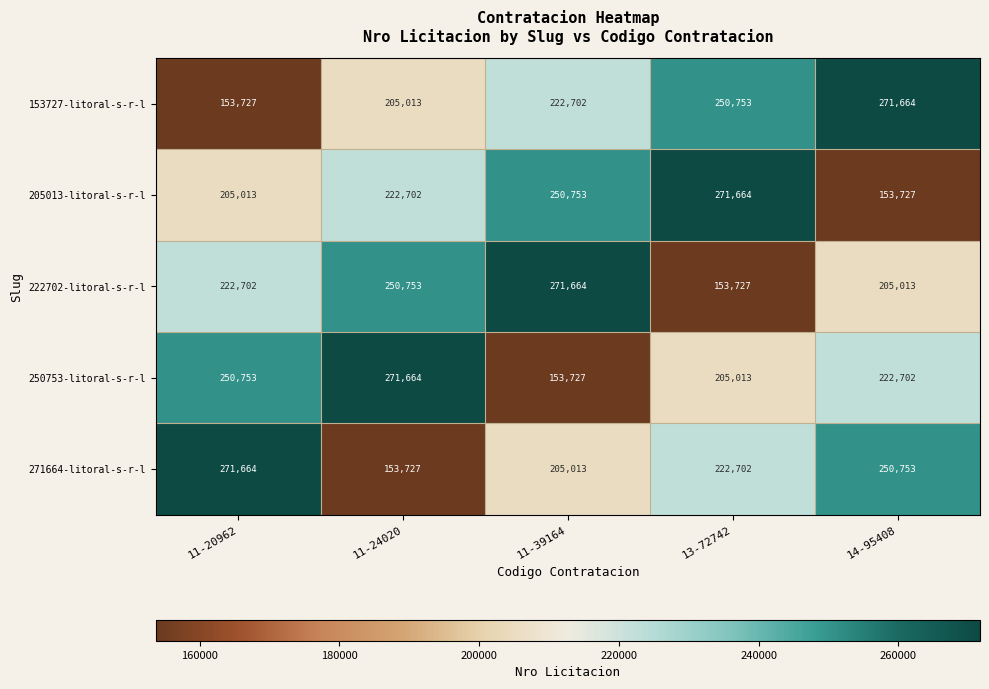

What is the lowest value of the 153727-litoral-s-r-l series?

153727